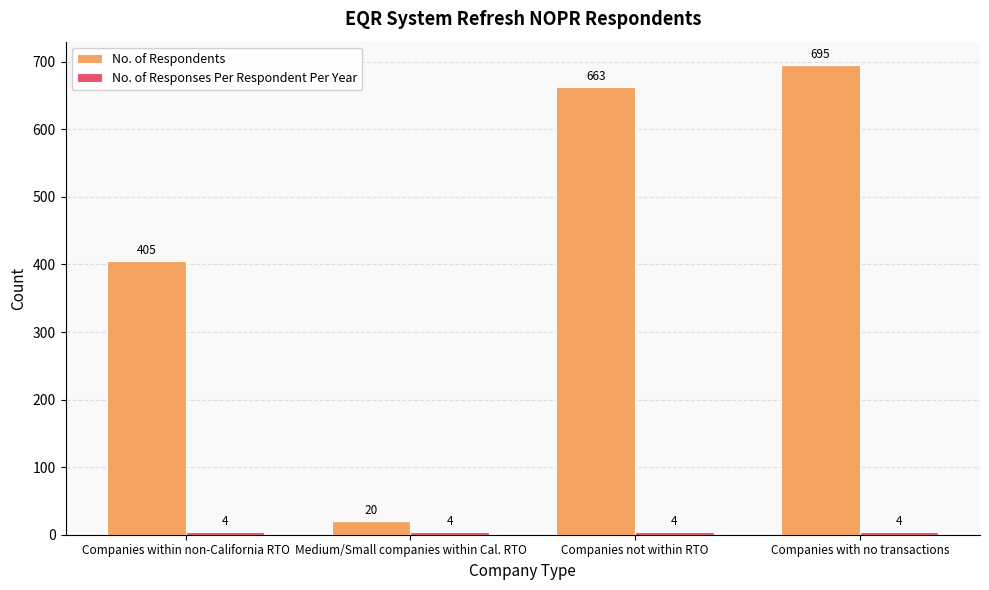

How many bars are there in total?

8